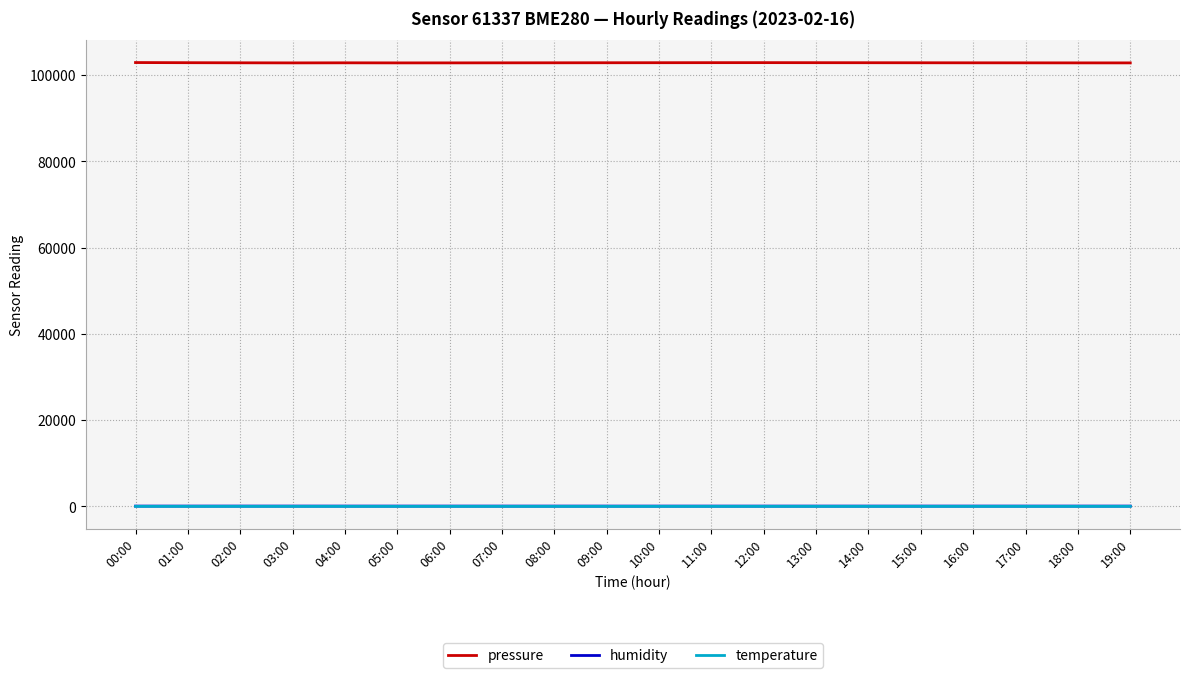

In pressure, how many points are lower than both neighbors (excluding endpoints)?

2